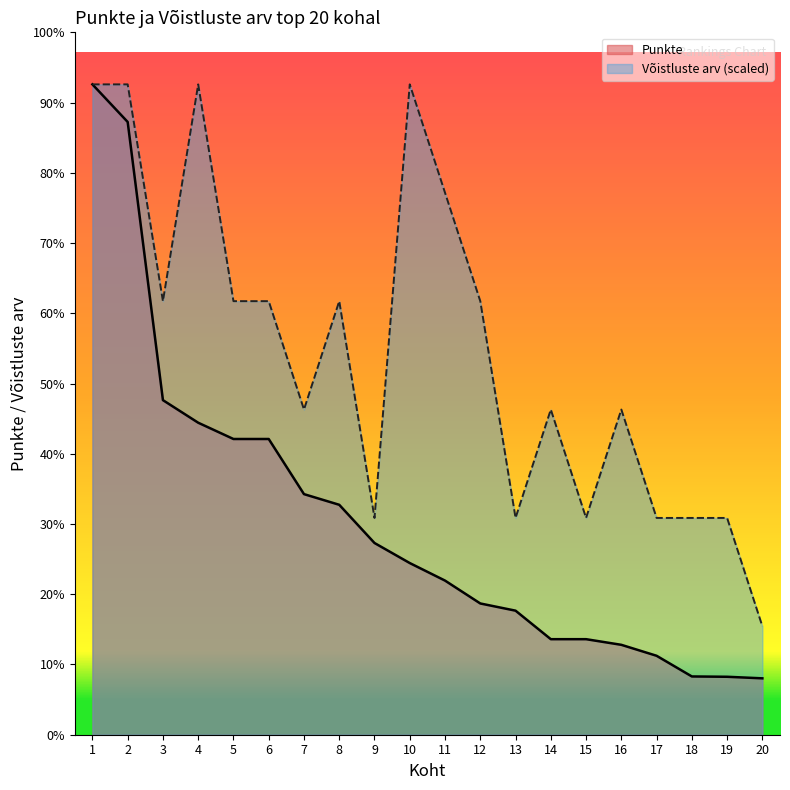

What is the total value across all series at 9?

2173.3